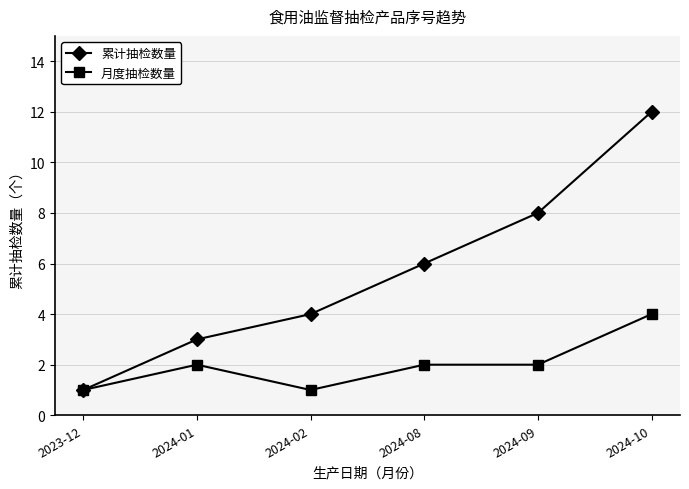

Reading left to right, transcribe all the data shown in this chart.

累计抽检数量: 1	3	4	6	8	12
月度抽检数量: 1	2	1	2	2	4